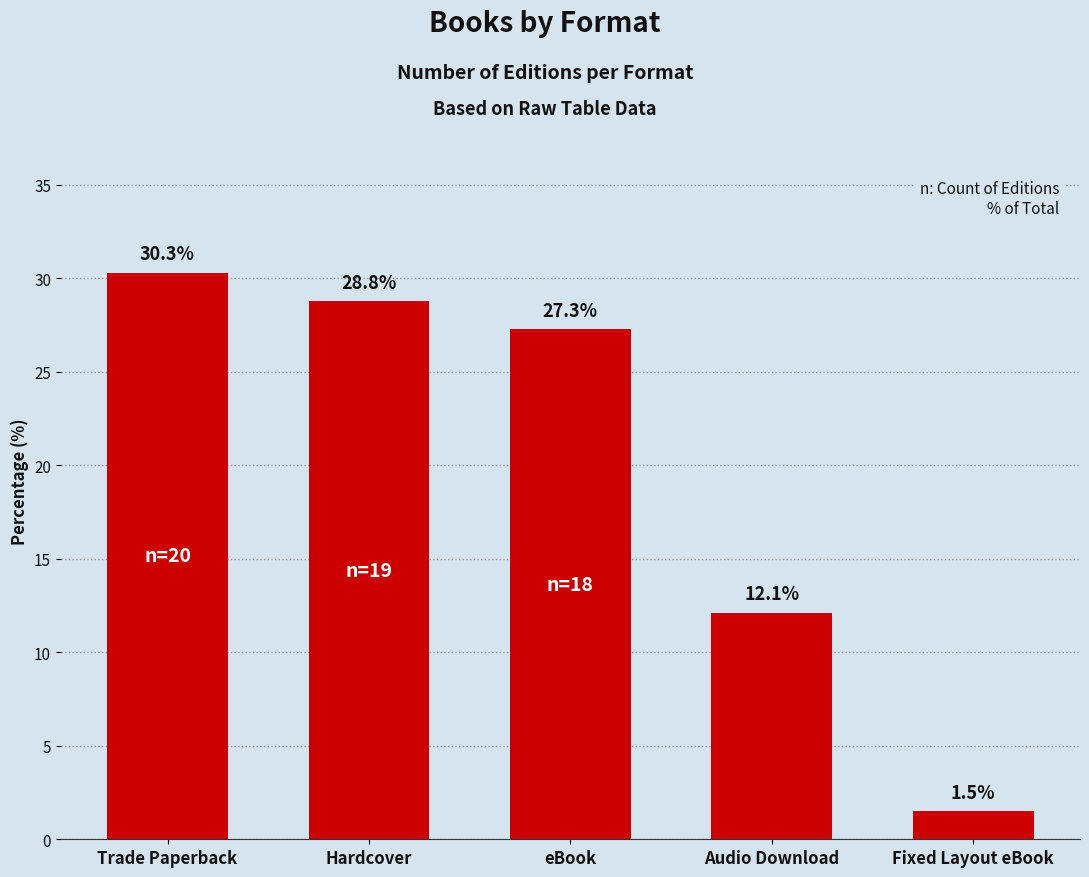

Reading right to left, extract all data points from this chart.

1.5	12.1	27.3	28.8	30.3